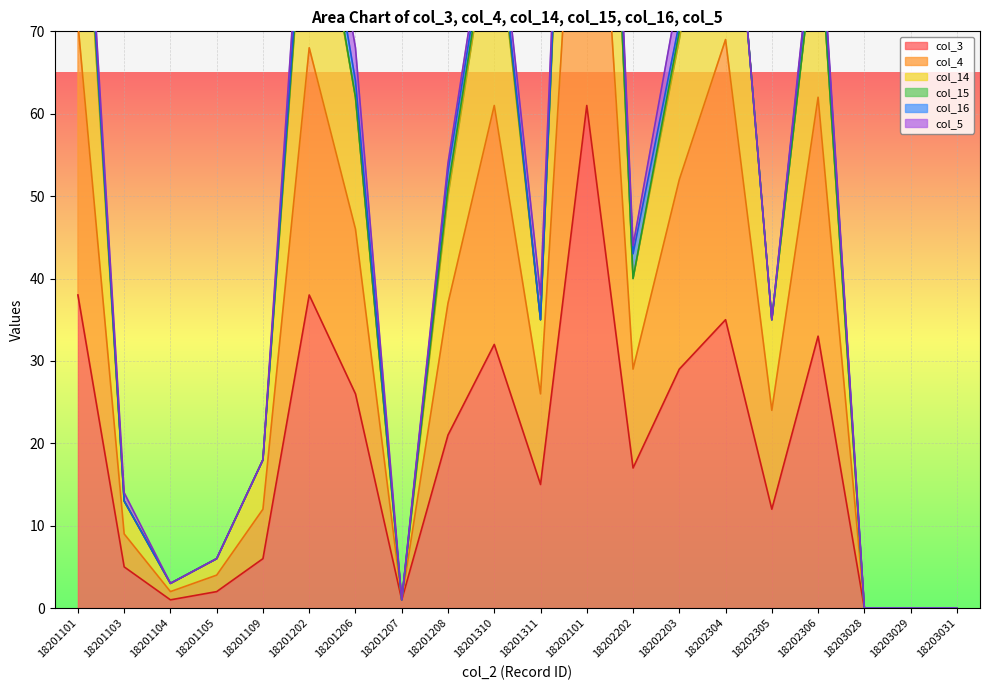

What is the sum of all col_3 values?

372